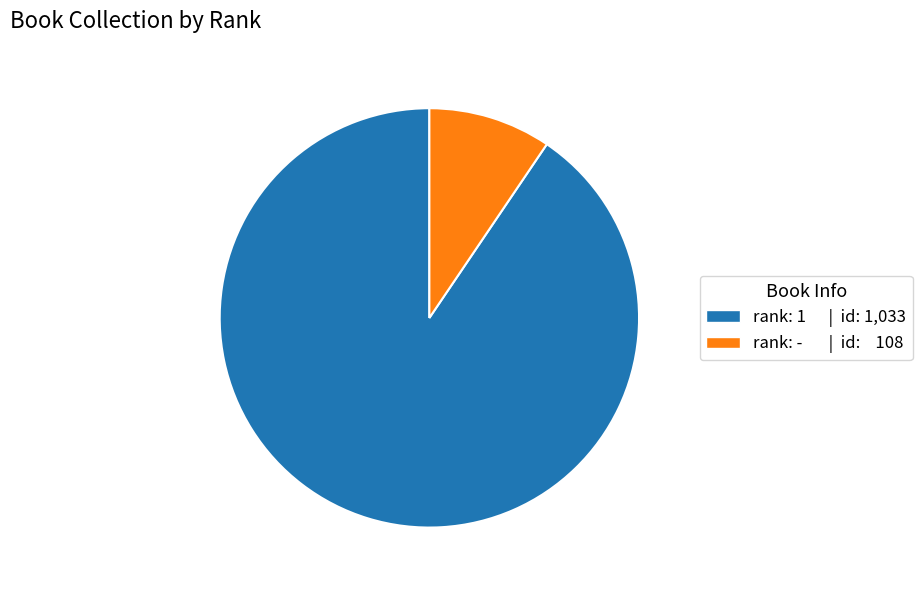

Is there any slice that represents more than half of the pie?

Yes